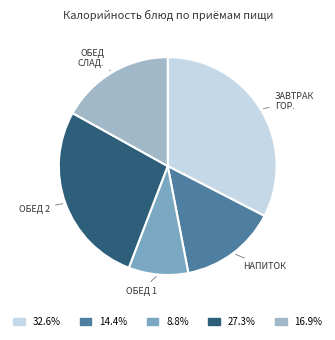

Count the number of slices in the pie.

5